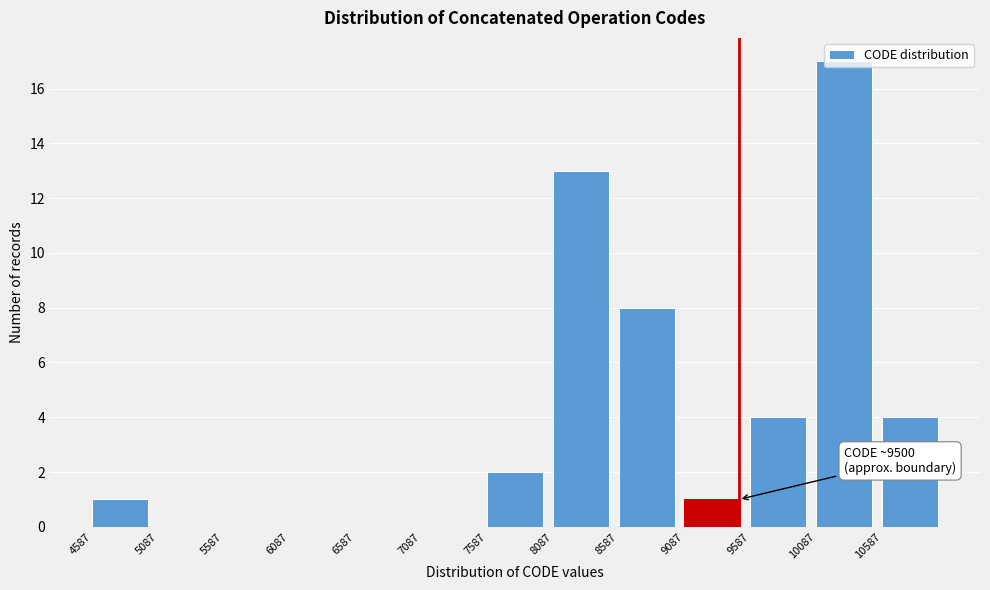

Over which range of the x-axis is the bar tallest?

10100 to 10600